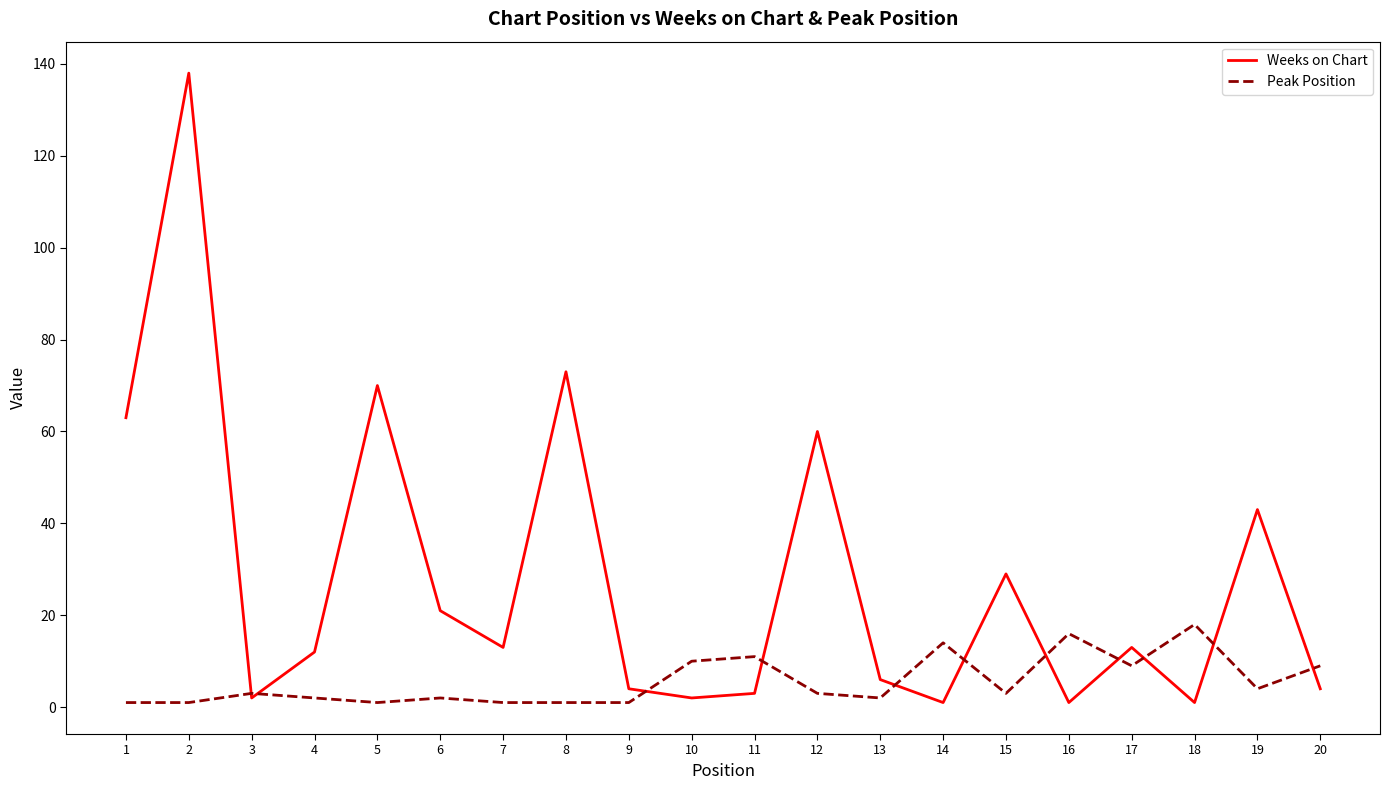

Rank the series by their average value, from highest to lowest.

Weeks on Chart, Peak Position